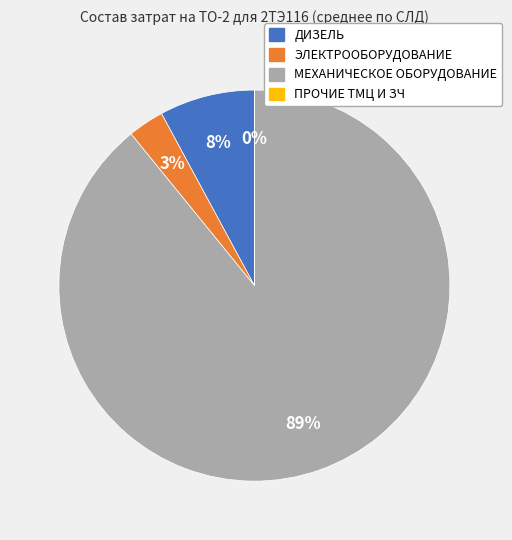

True or false: МЕХАНИЧЕСКОЕ ОБОРУДОВАНИЕ accounts for 79% of the total.

False